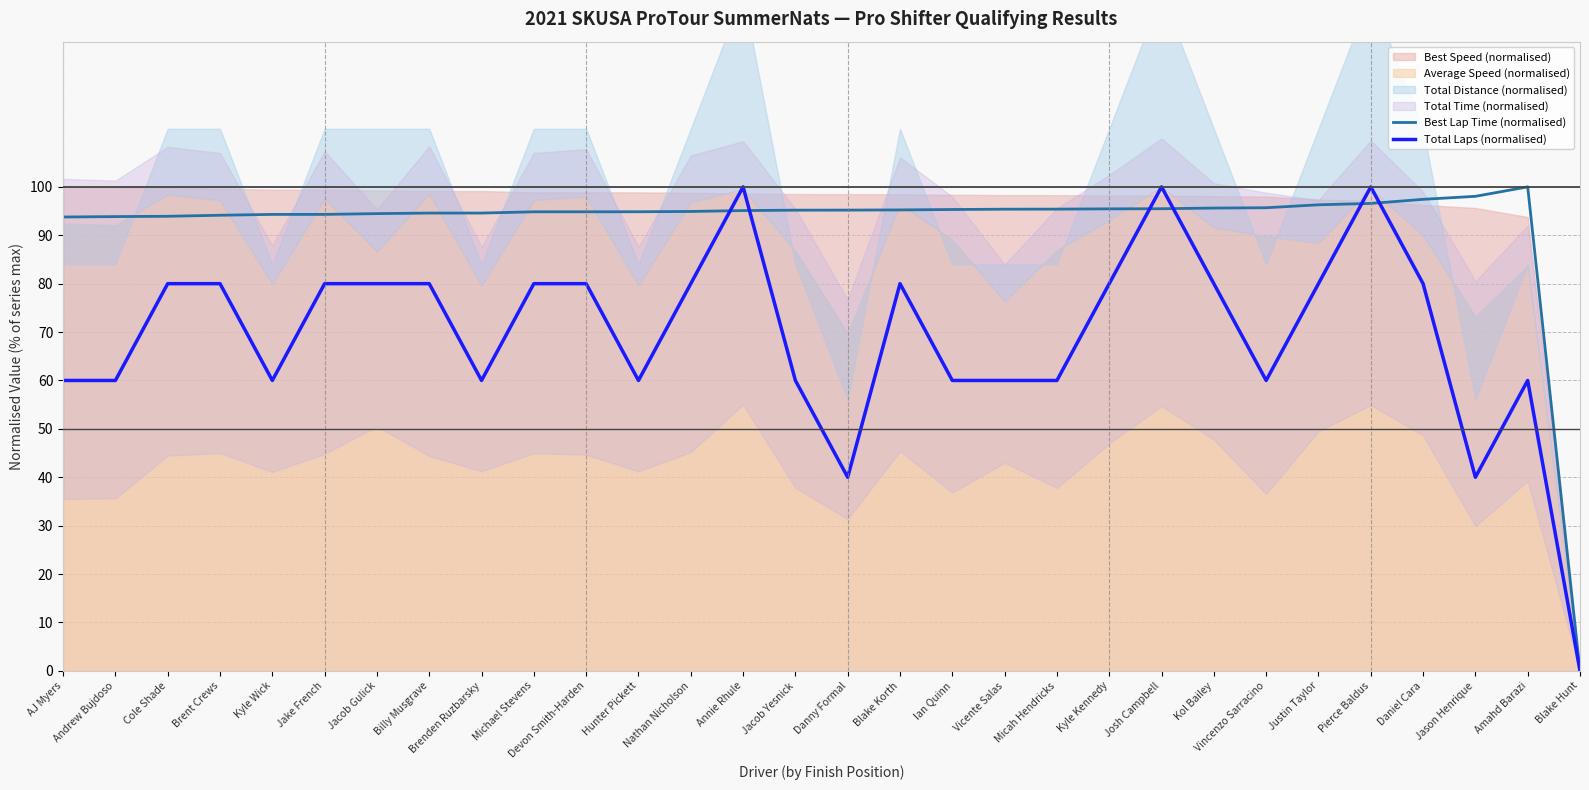

True or false: Total Laps (normalised) has more than 0 interior local peaks.

True